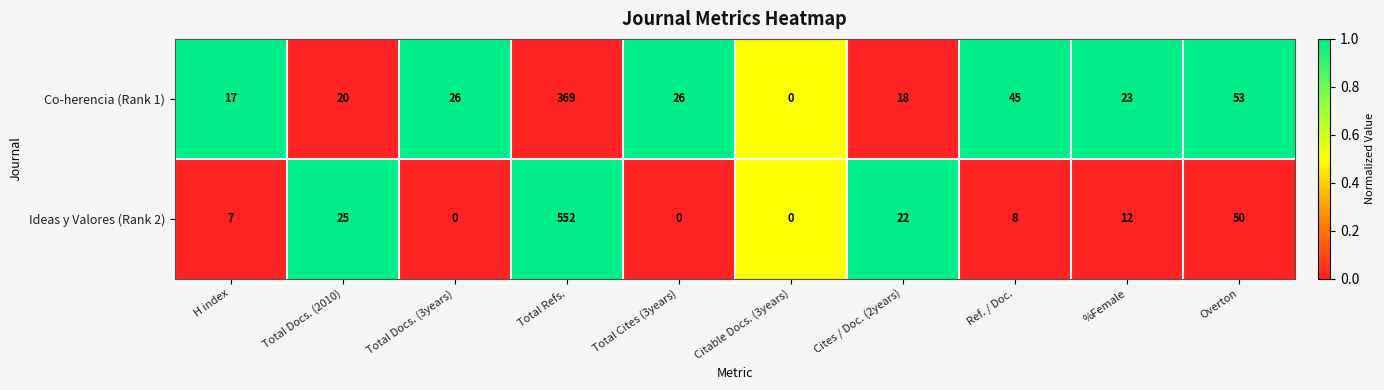

The Co-herencia (Rank 1) series shows 53 at Overton. True or false?

True